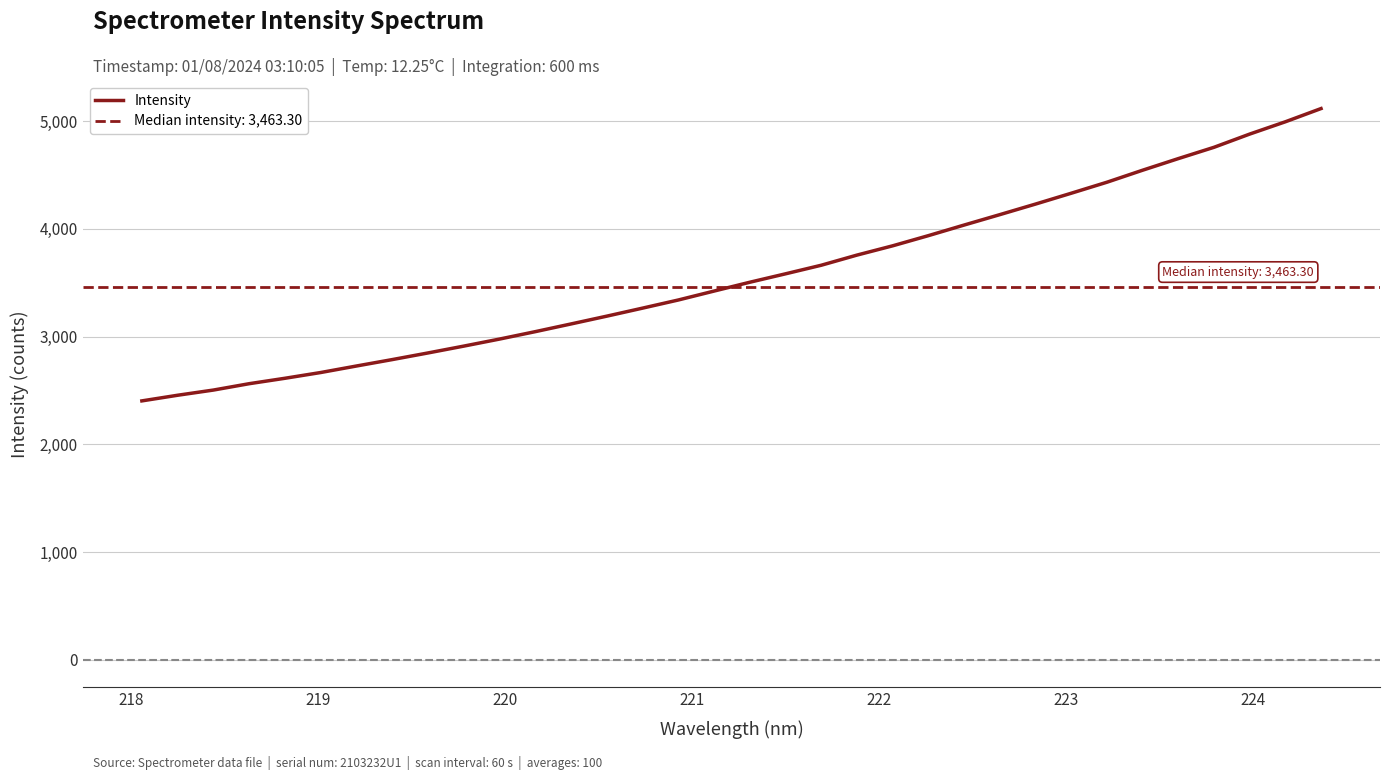

What is the maximum value for Intensity?

5116.5